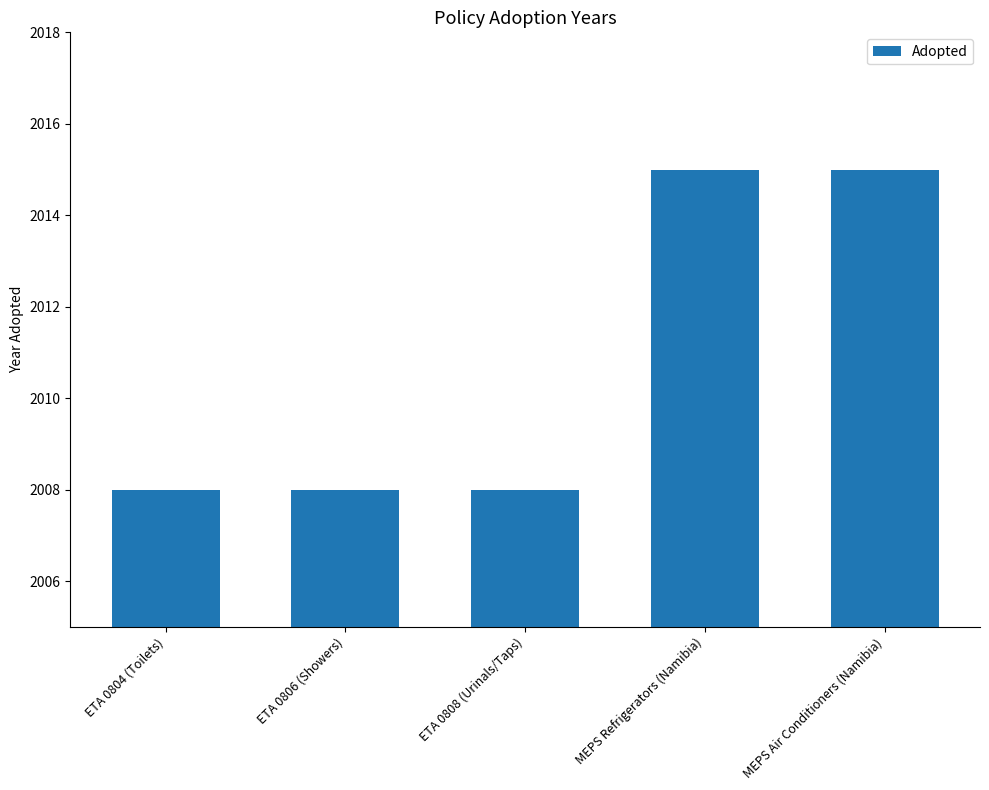

What is the difference between the maximum and second lowest values?

7